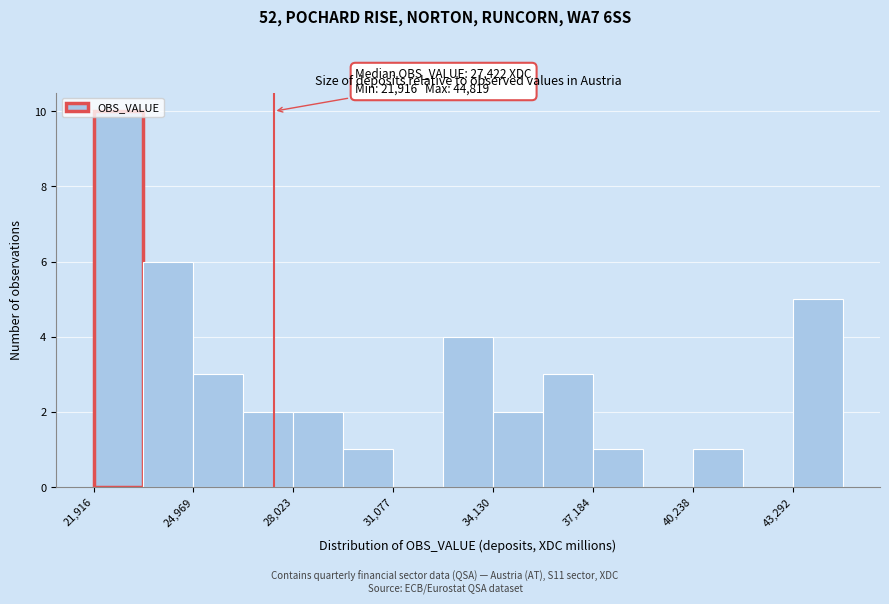

Read against the x-axis, roughly where is the centre of the tallest bar?

22500